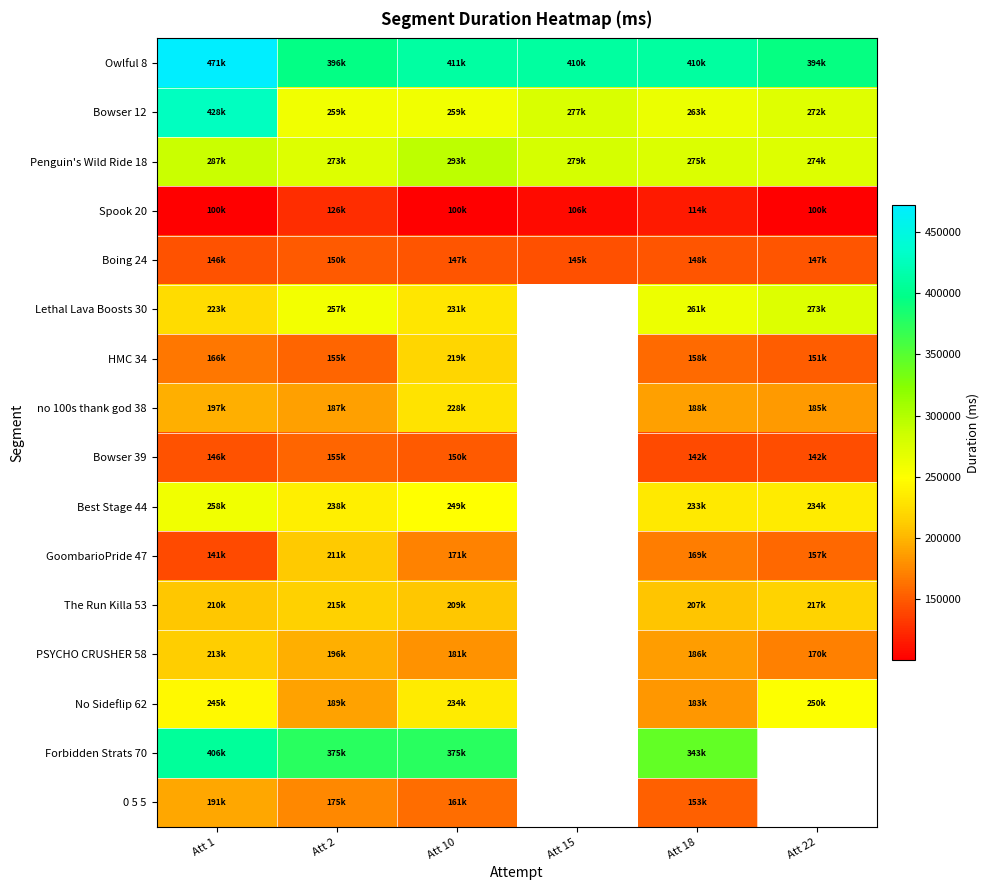

Which has a higher value, Att 10 or Att 2?

Att 10